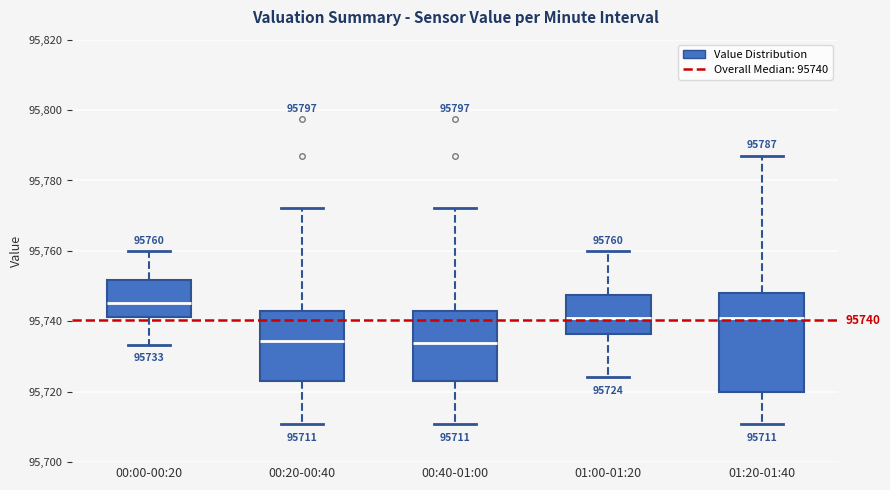

Comparing the boxes themselves (not the whiskers), which one is the tallest?

01:20-01:40